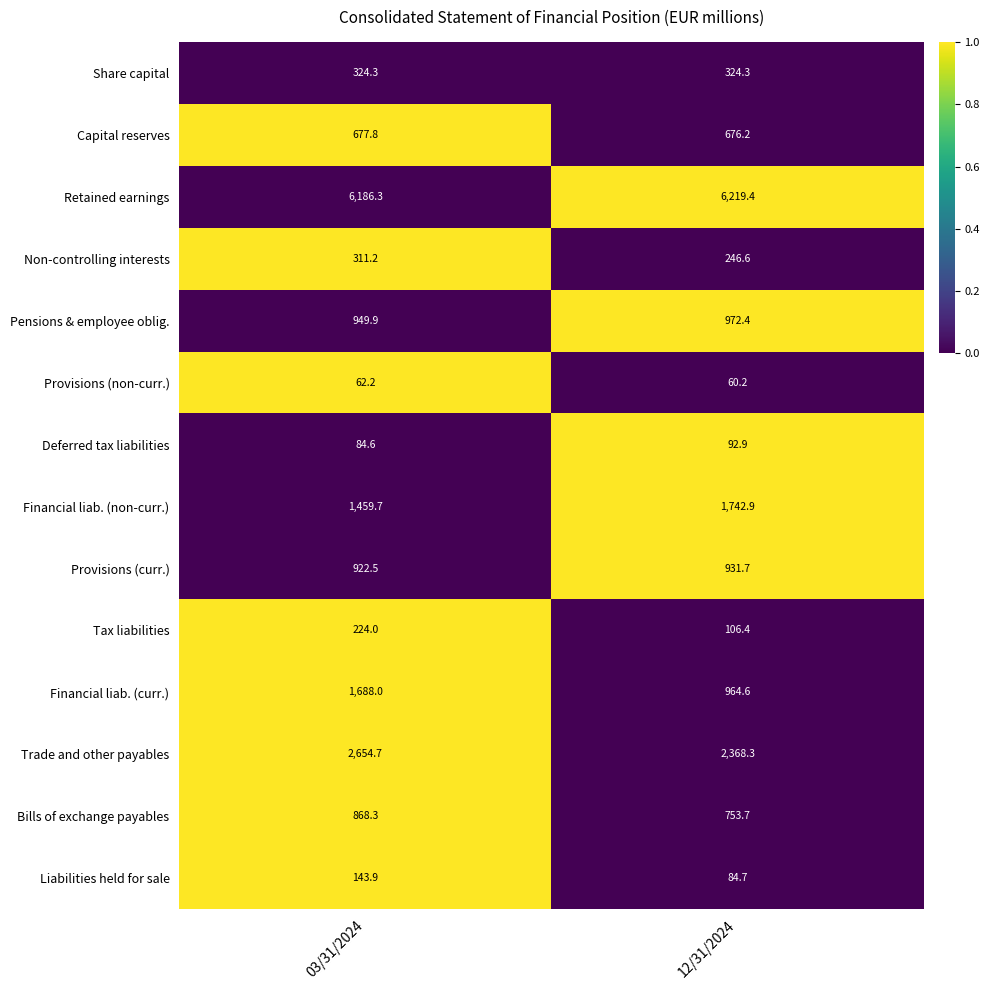

Reading left to right, transcribe all the data shown in this chart.

Share capital: 324.3	324.3
Capital reserves: 677.8	676.2
Retained earnings: 6186.3	6219.4
Non-controlling interests: 311.2	246.6
Pensions & employee oblig.: 949.9	972.4
Provisions (non-curr.): 62.2	60.2
Deferred tax liabilities: 84.6	92.9
Financial liab. (non-curr.): 1459.7	1742.9
Provisions (curr.): 922.5	931.7
Tax liabilities: 224.0	106.4
Financial liab. (curr.): 1688.0	964.6
Trade and other payables: 2654.7	2368.3
Bills of exchange payables: 868.3	753.7
Liabilities held for sale: 143.9	84.7